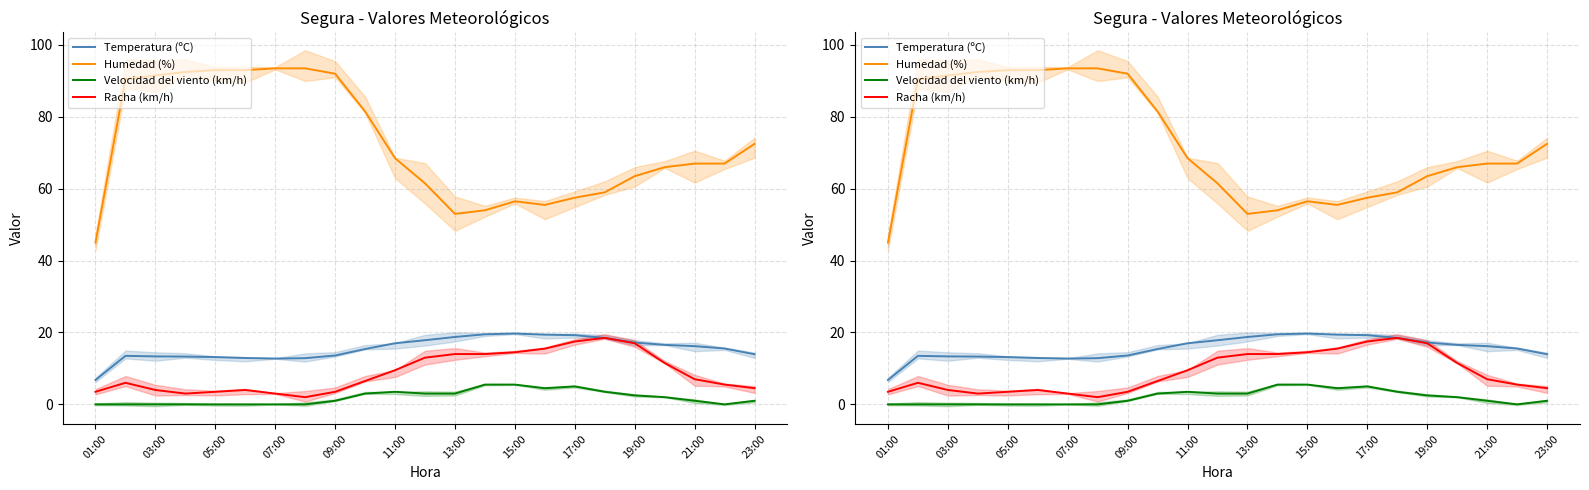

Which category has the lowest value in the Humedad (%) series?

01:00